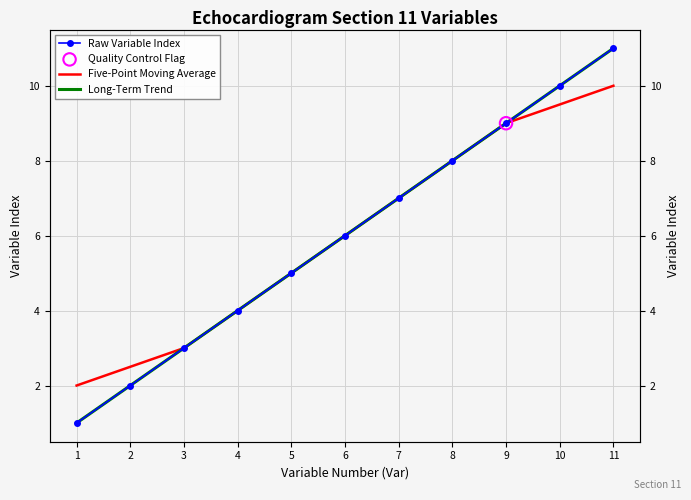

Which series has the largest total across all categories?

Raw Variable Index